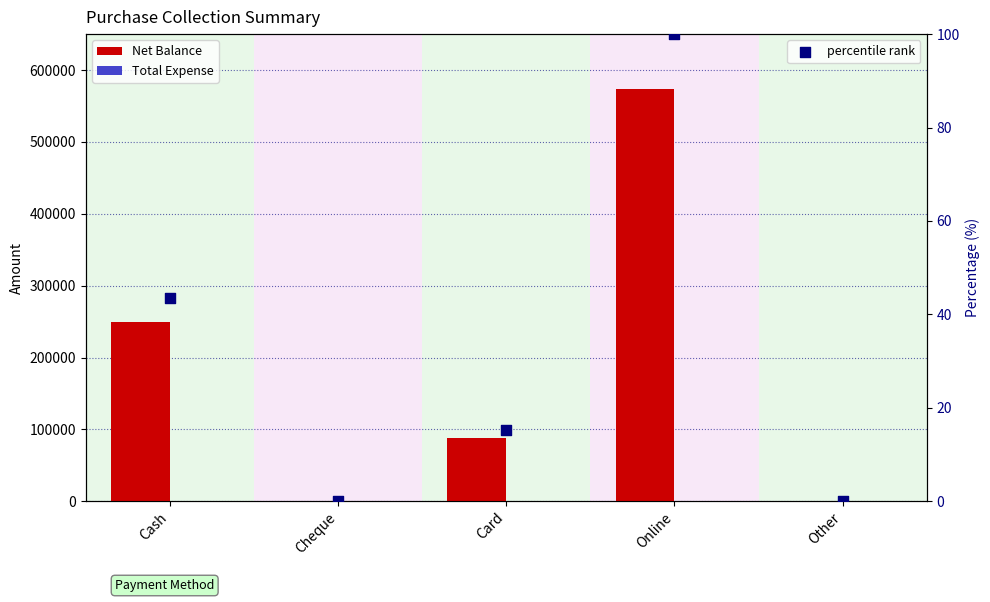

Which series reaches the maximum Y coordinate?

Net Balance